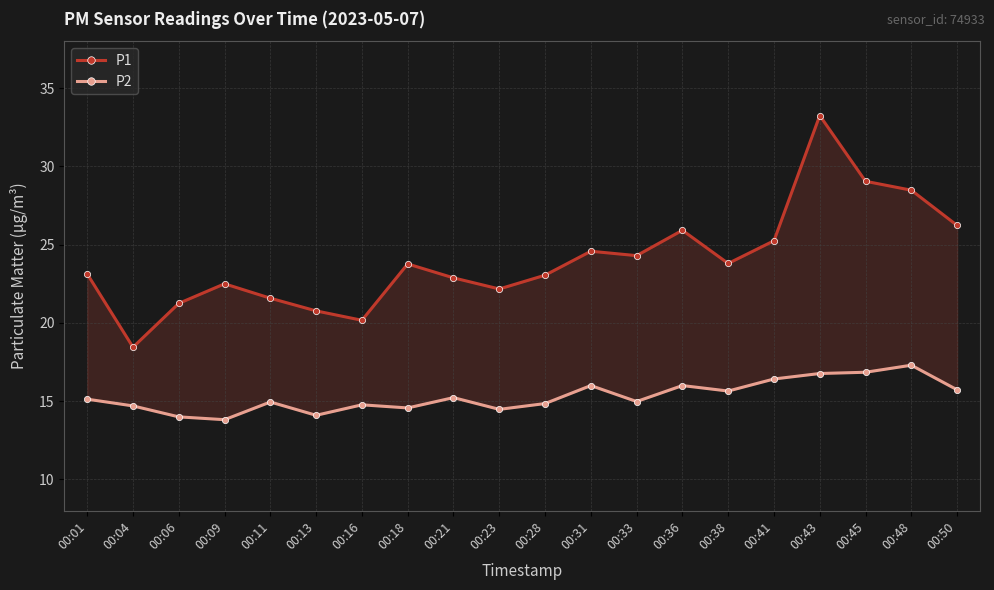

What is the value of the P1 point at the 17th from the left?

33.2